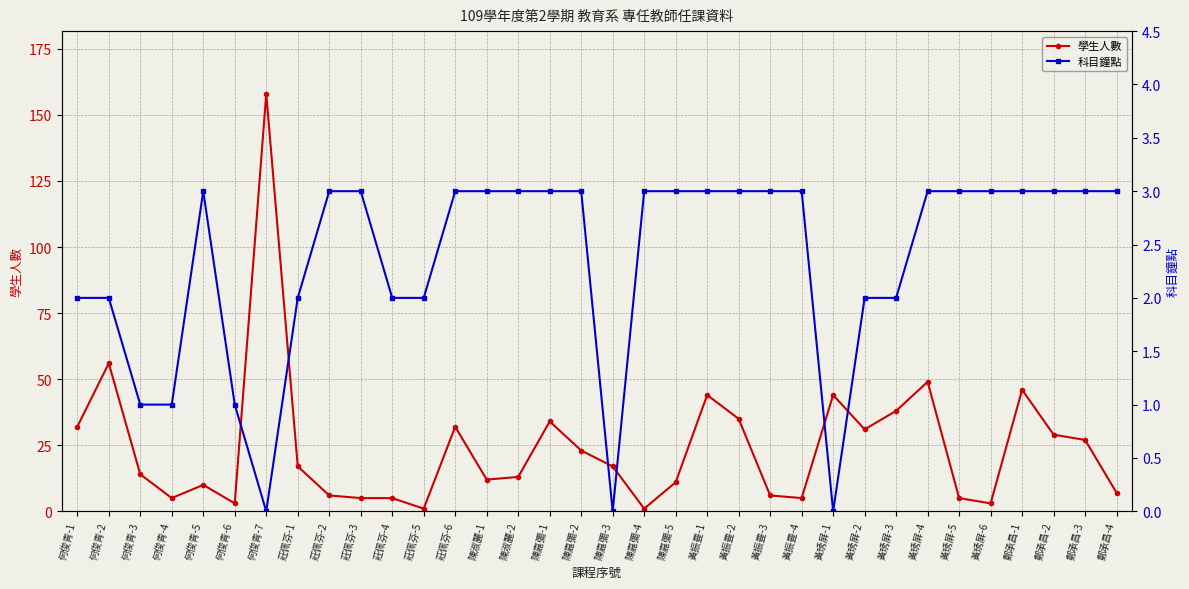

Does the chart display data point markers on the line(s)?

Yes